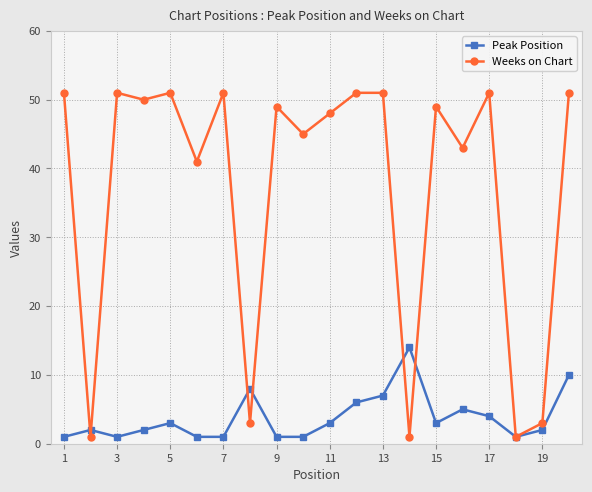

How many data points in Peak Position are less than 3?

10